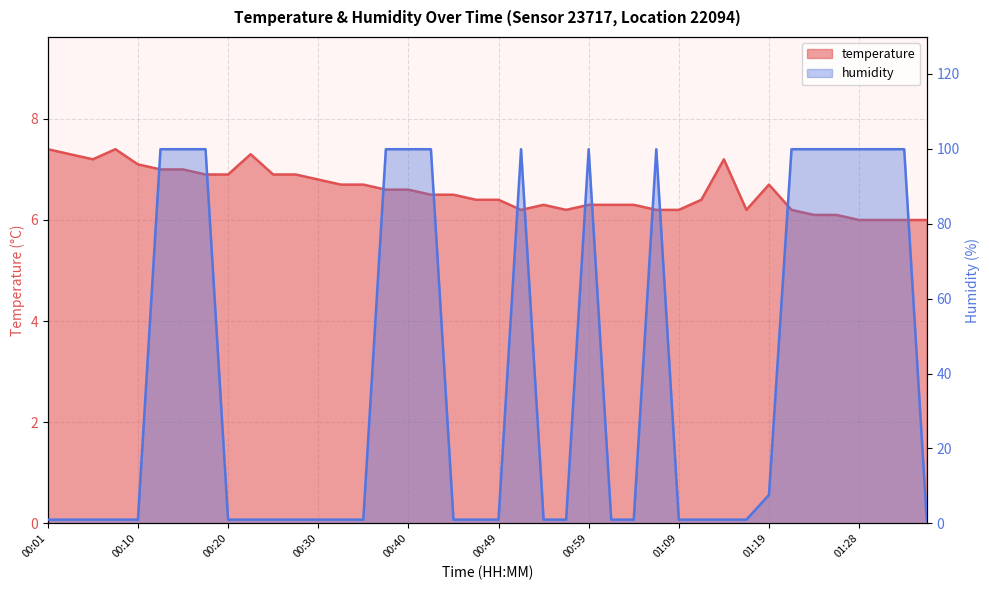

What are all the series names shown in the legend?

temperature, humidity